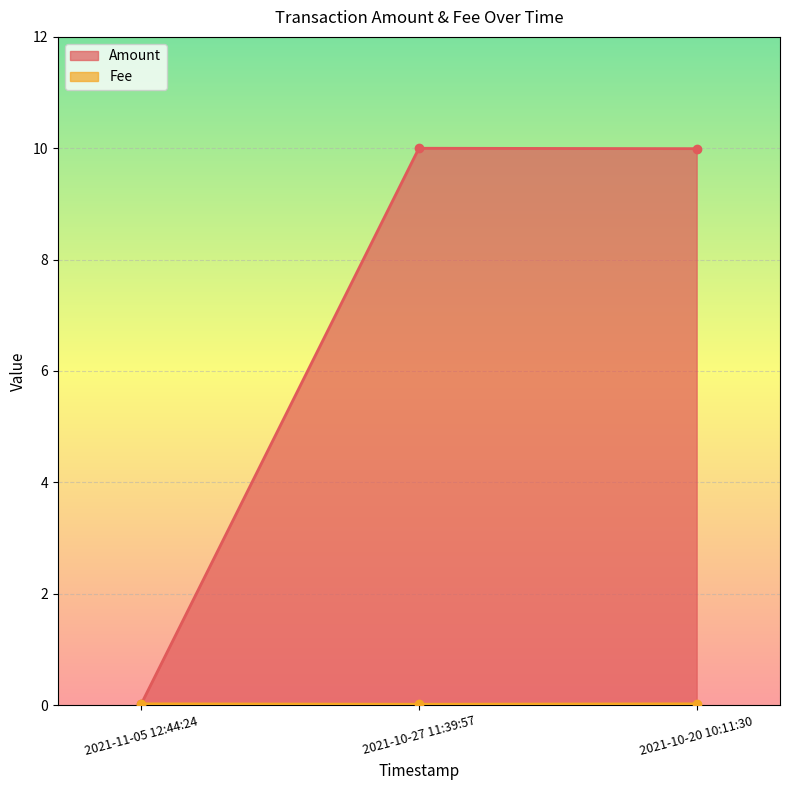

Is it true that the value at 2021-10-27 11:39:57 is 0.0?

True